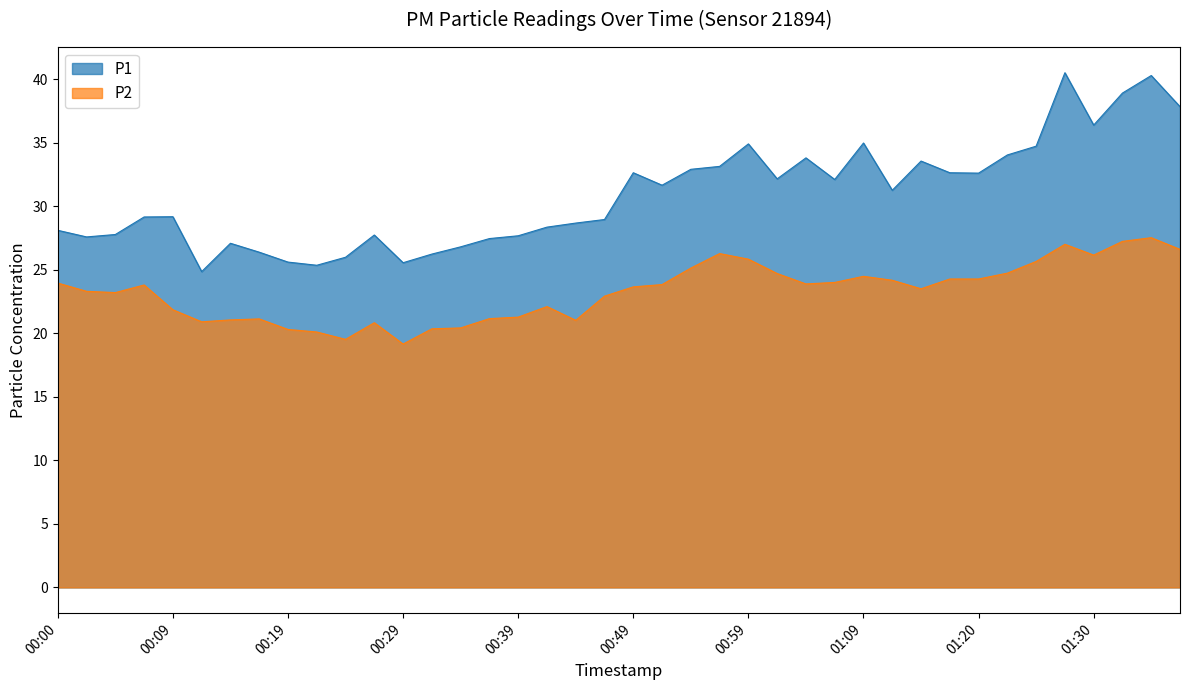

True or false: P2 has more than 0 interior local peaks.

True